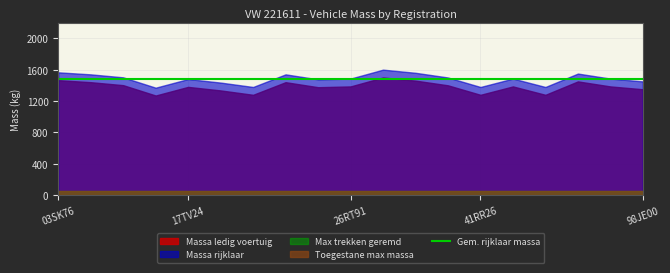

Which series has the widest spread of values?

massa_ledig_voertuig